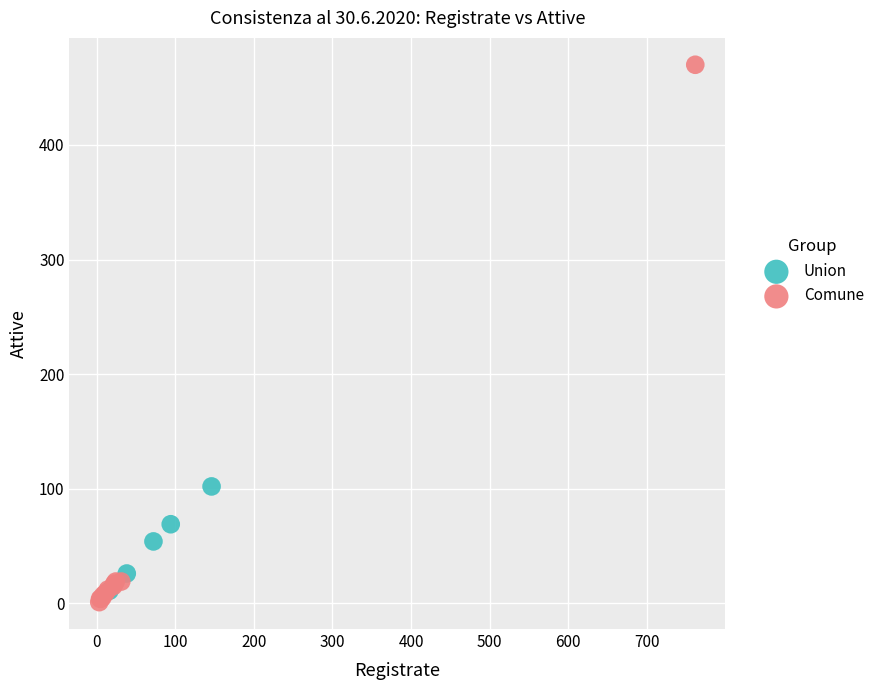

Which series reaches the maximum Y coordinate?

Comune